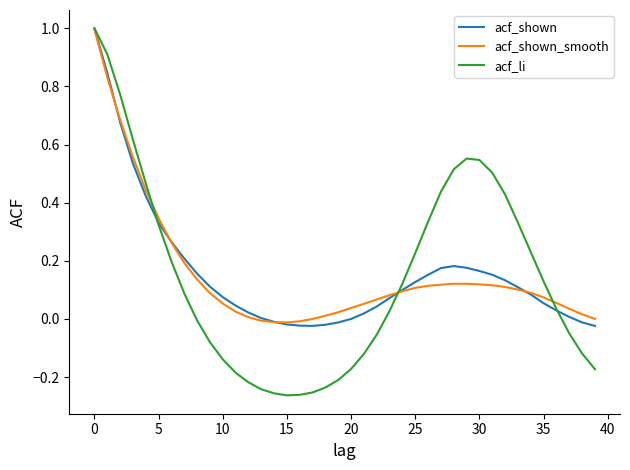

Which series has the largest range (max minus min)?

acf_li